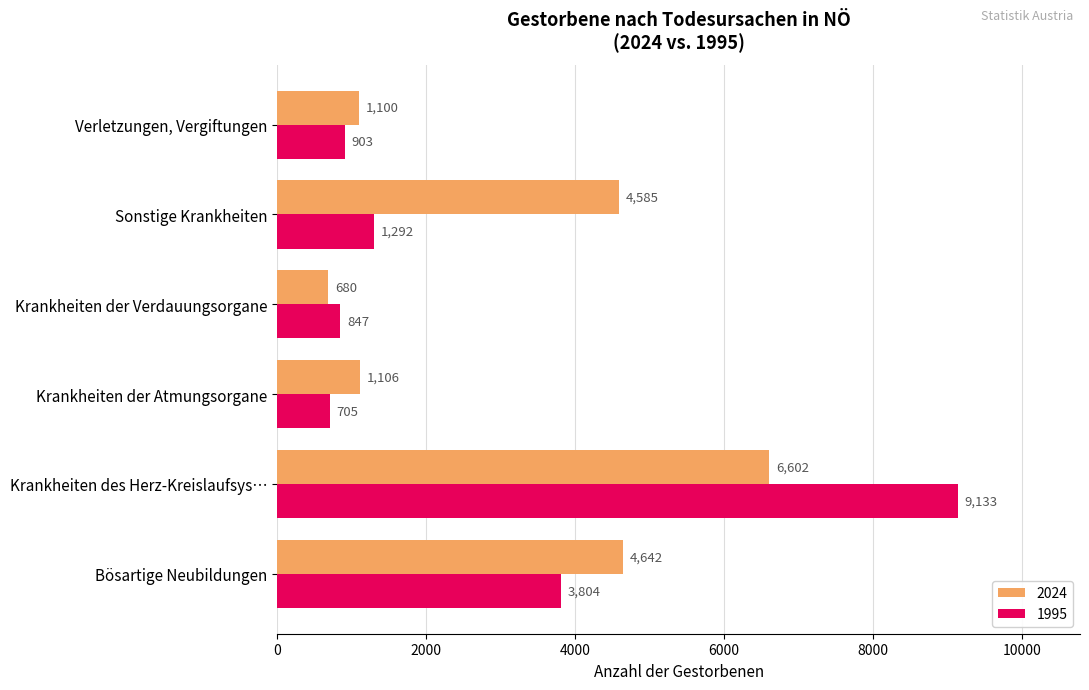

At which label does 1995 reach its peak?

Krankheiten des Herz-Kreislaufsys…